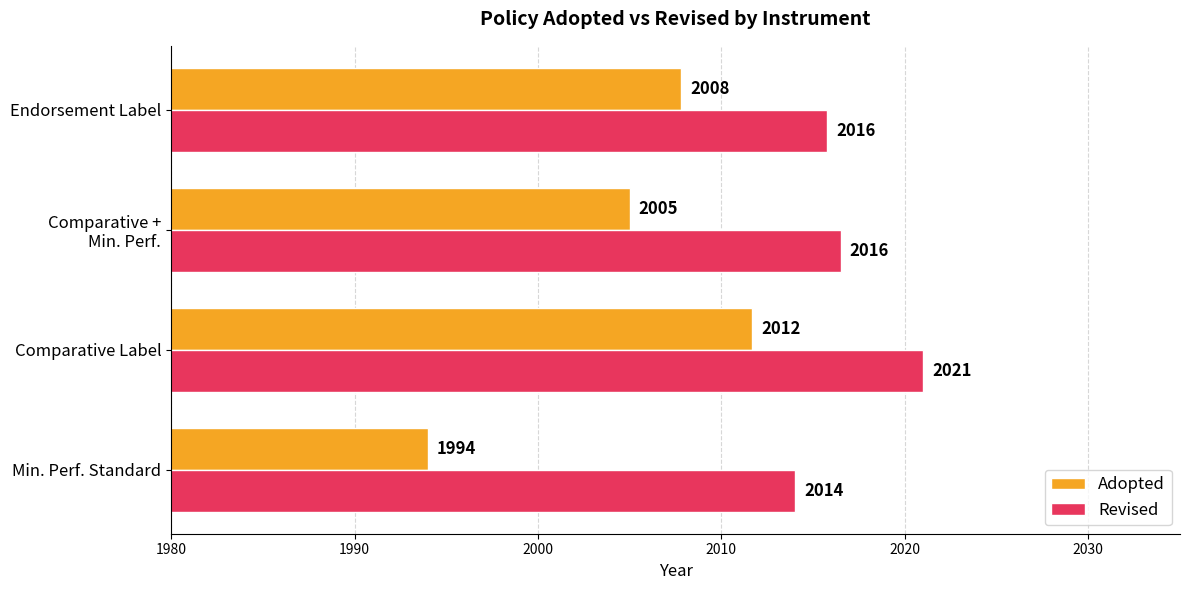

Which series has the largest range (max minus min)?

Adopted